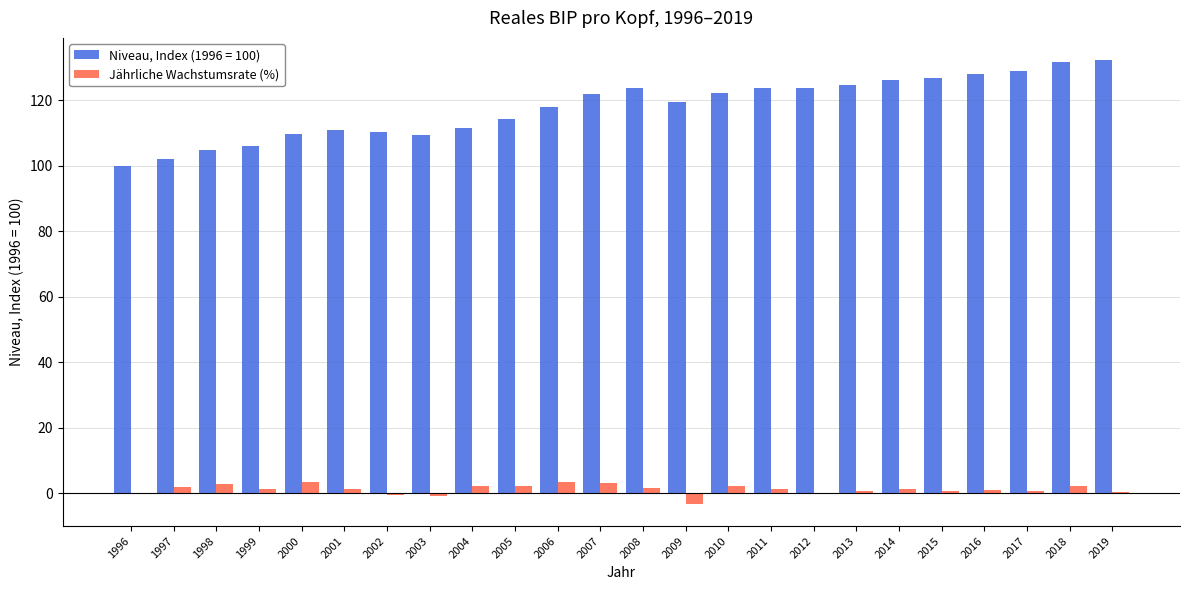

Count the number of data series in this chart.

2